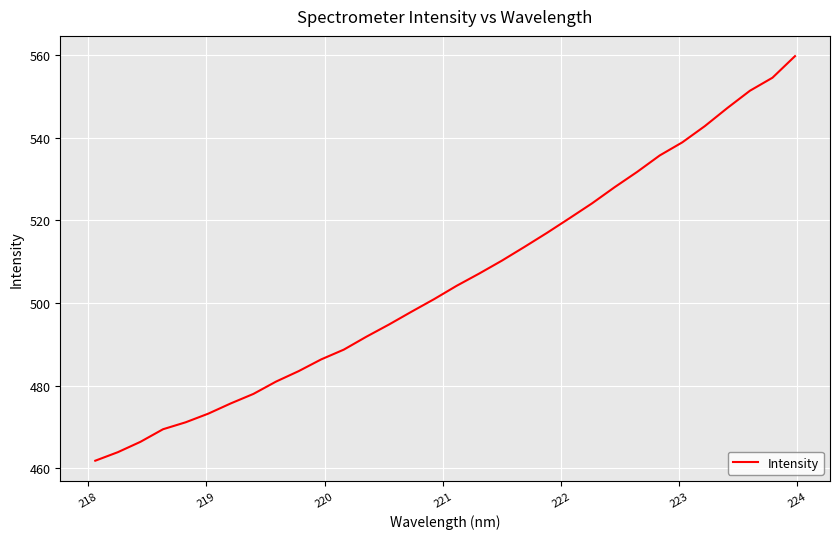

What is the greatest value displayed?

559.8